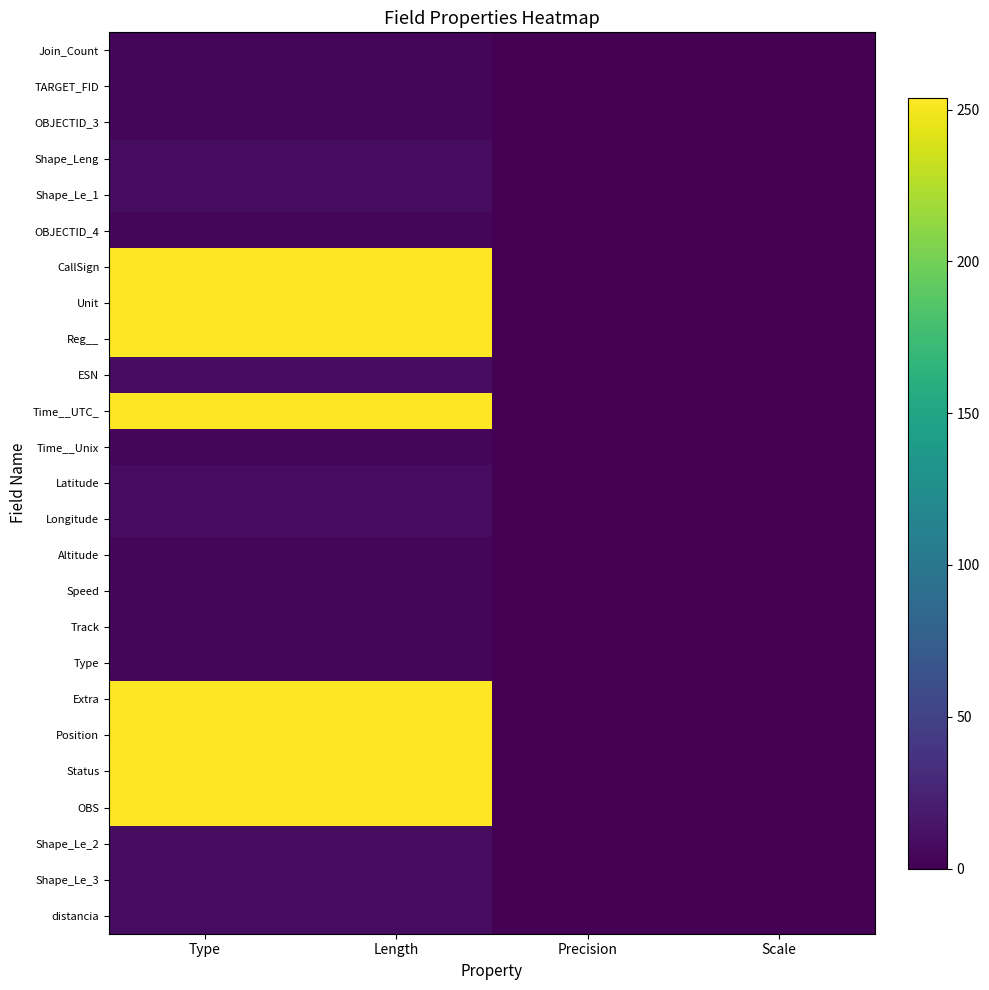

At which category is the sum across all series the highest?

Type